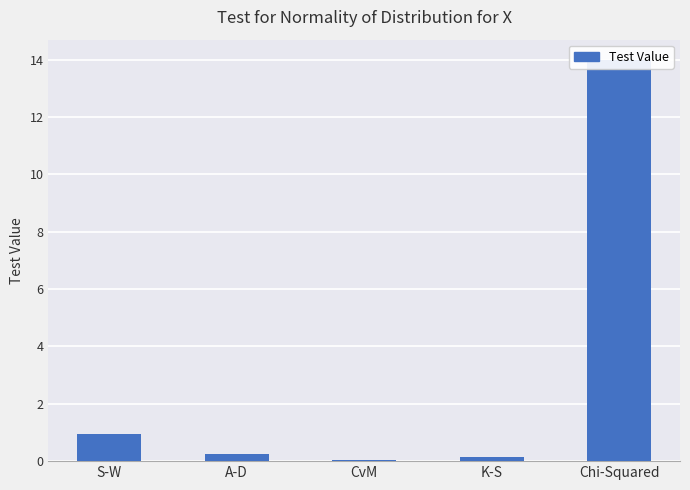

True or false: the data shows 1.4 at S-W.

False